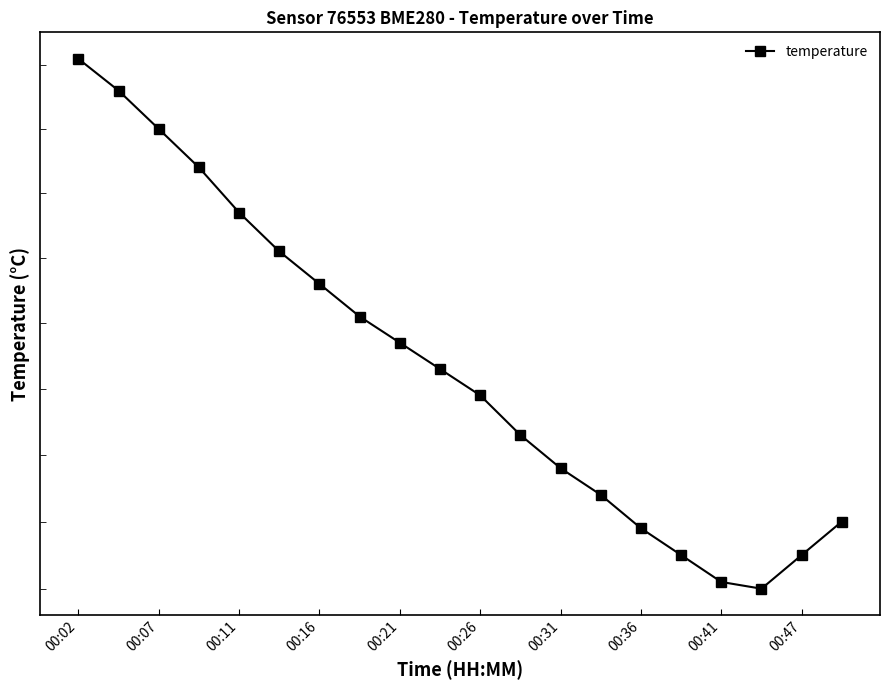

Where is the first local minimum?

17